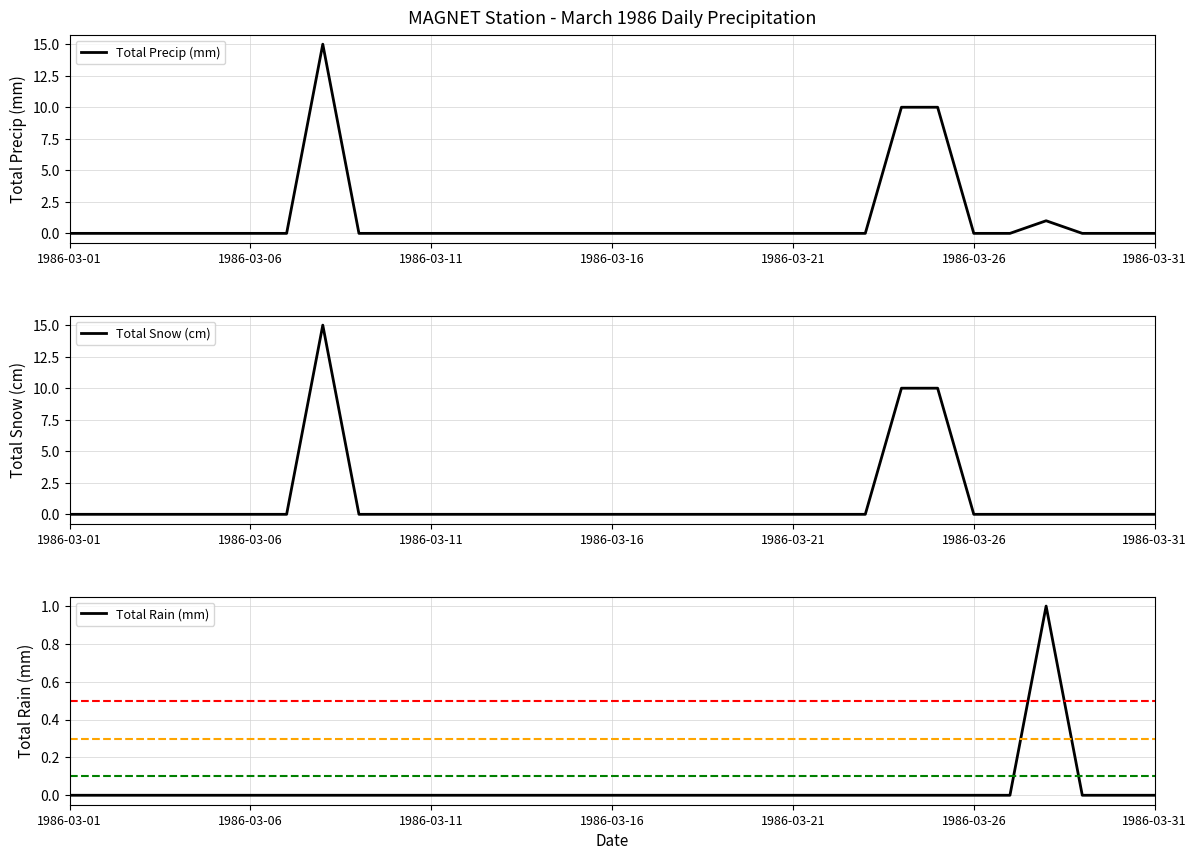

Is it true that Total Precip (mm) equals 6 at 1986-03-16?

False